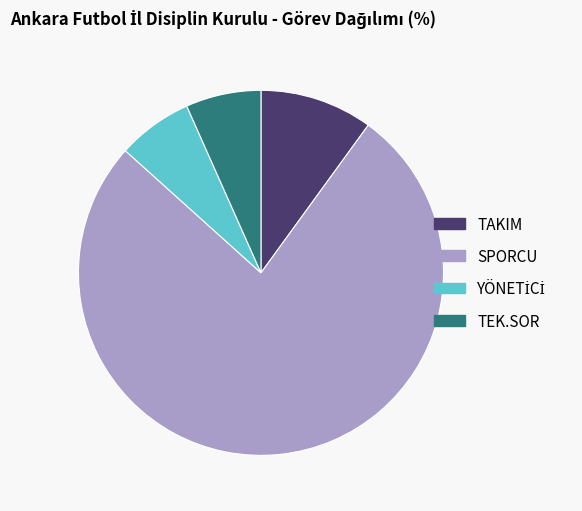

Is it true that SPORCU is 64% of the pie?

False